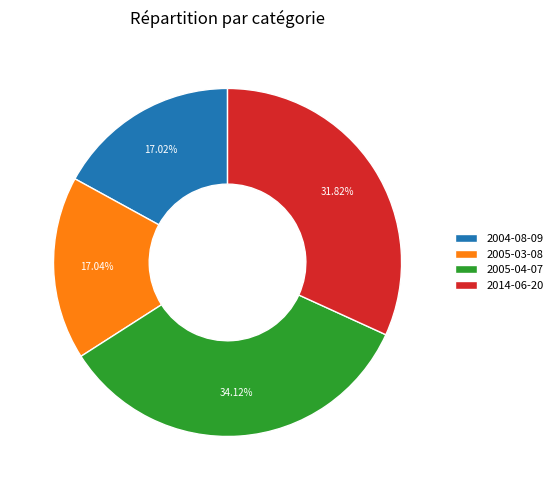

Count the number of slices in the pie.

4